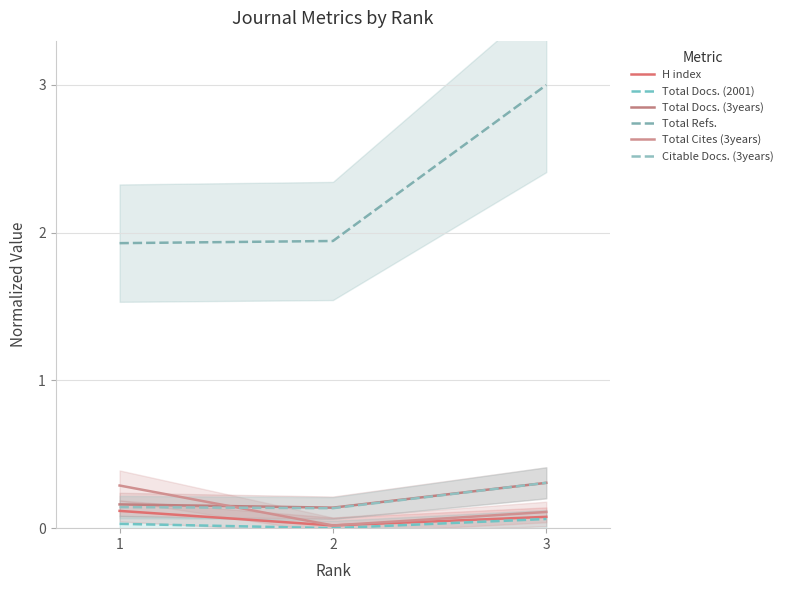

What is the sum of the Total Refs. values at 3 and 1?

4.9